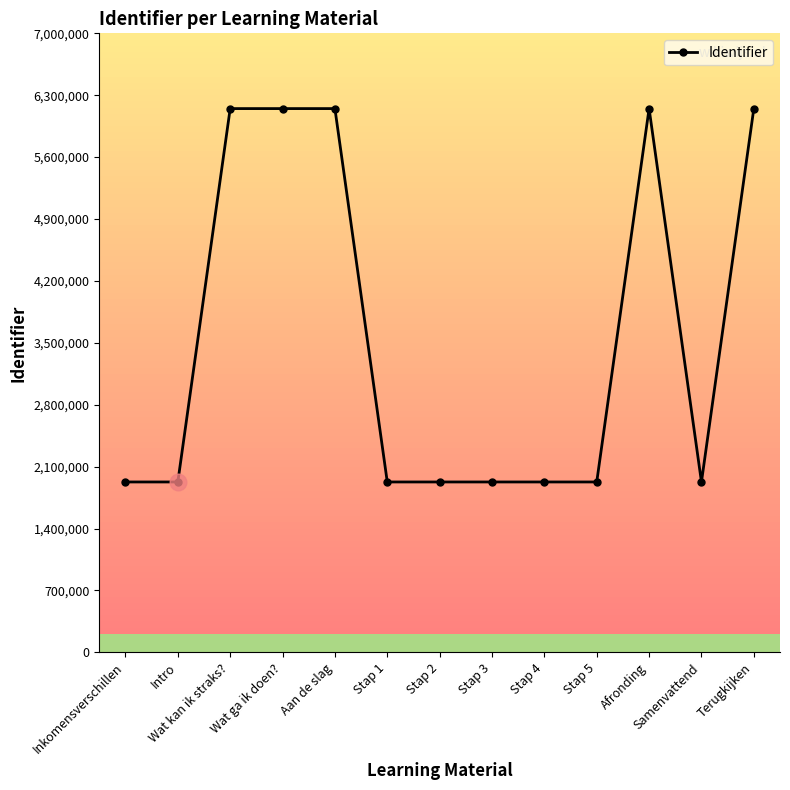

The value at Stap 4 is 1926531. True or false?

True